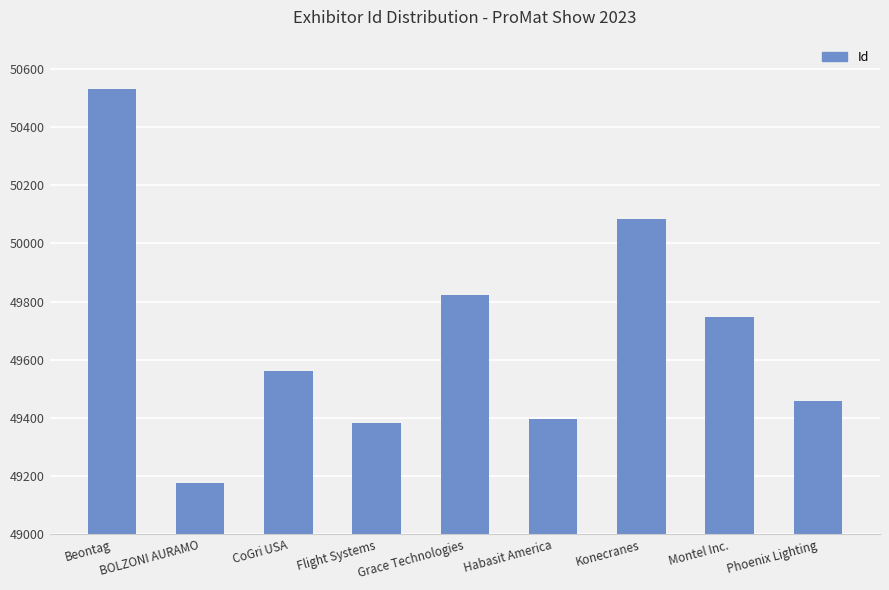

Which category has the lowest value across all series?

BOLZONI AURAMO